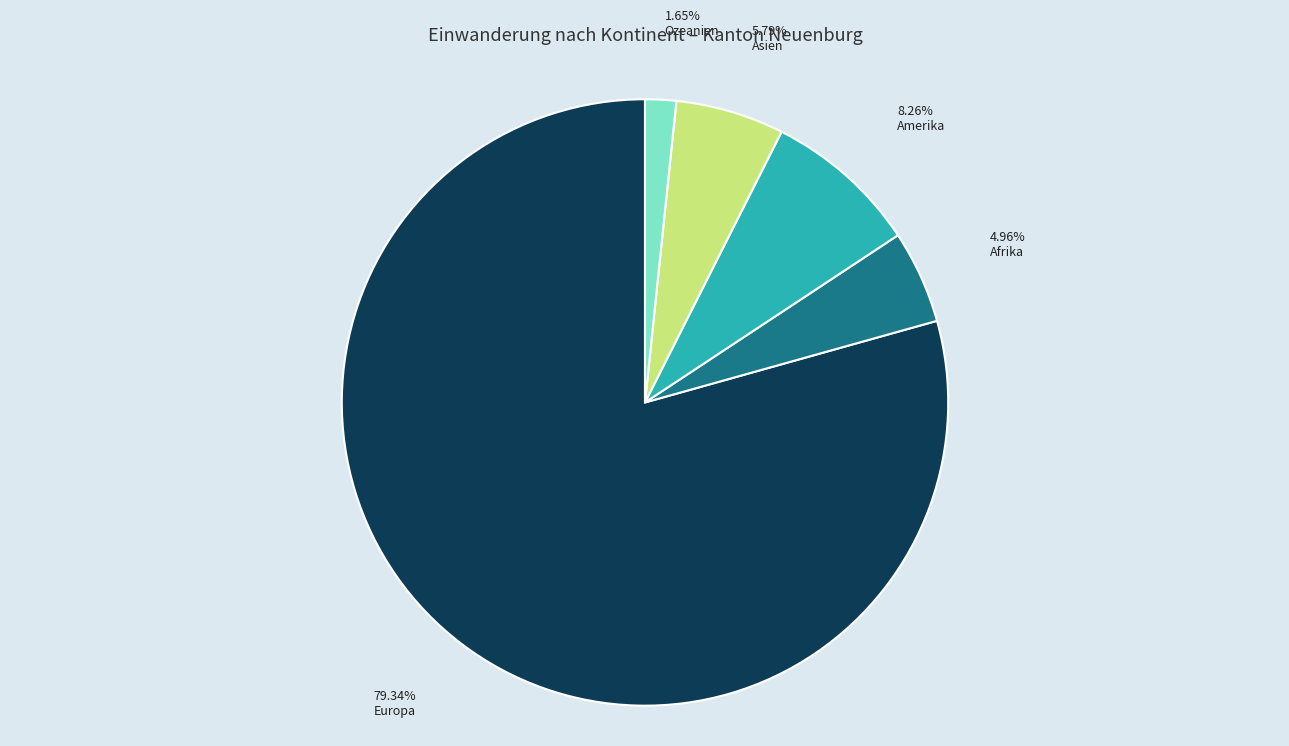

To the nearest percent, what is the difference between the Afrika and Europa slice percentages?

74%